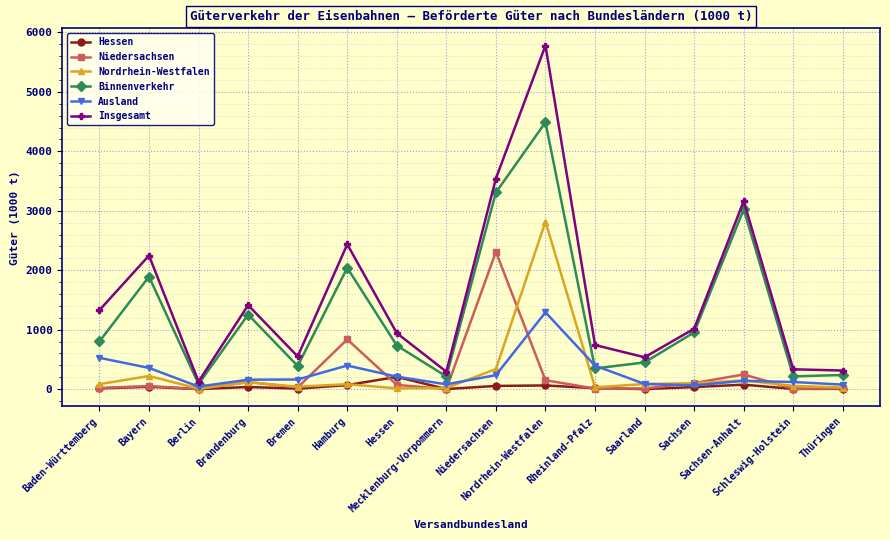

At which category is the sum across all series the highest?

Nordrhein-Westfalen